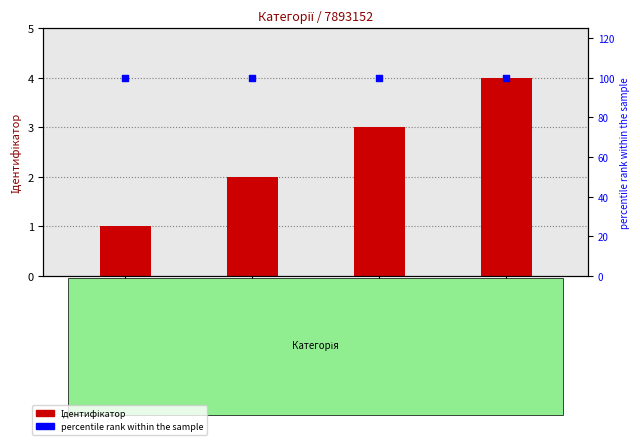

What are all the series names shown in the legend?

Ідентифікатор, percentile rank within the sample